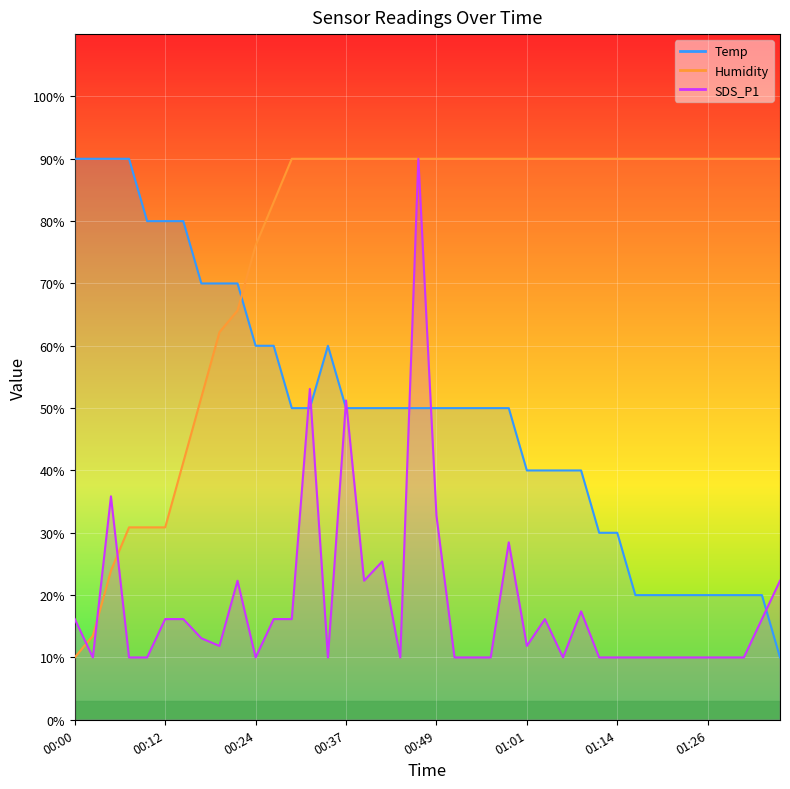

What are all the series names shown in the legend?

Temp, Humidity, SDS_P1